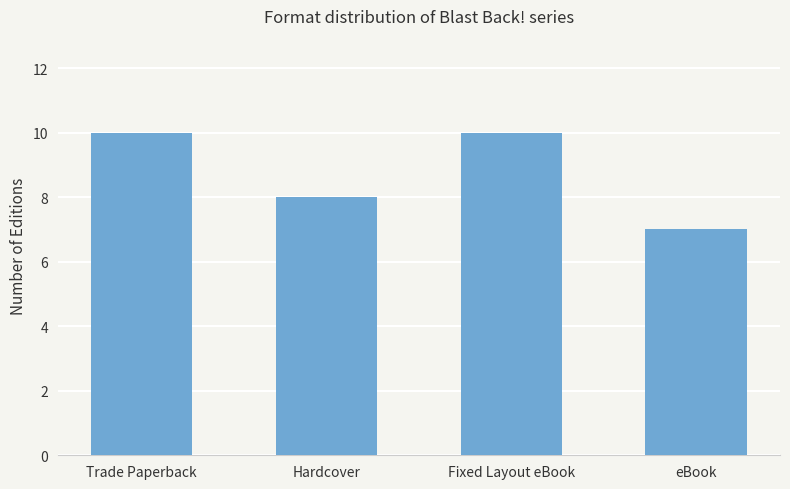

What is the difference between the second highest and minimum values?

3